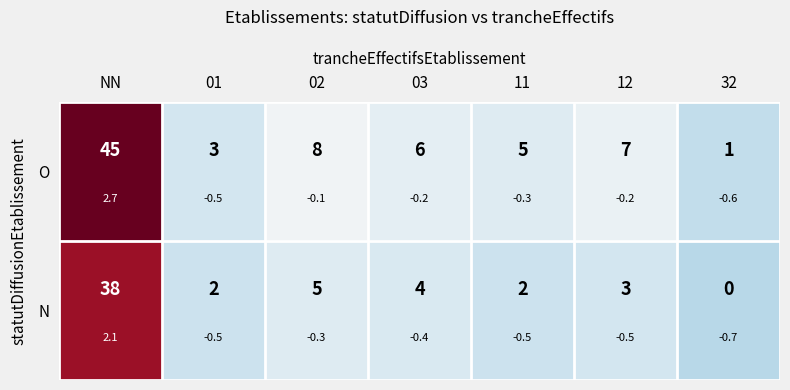

What is the total value across all series at 11?

-0.9